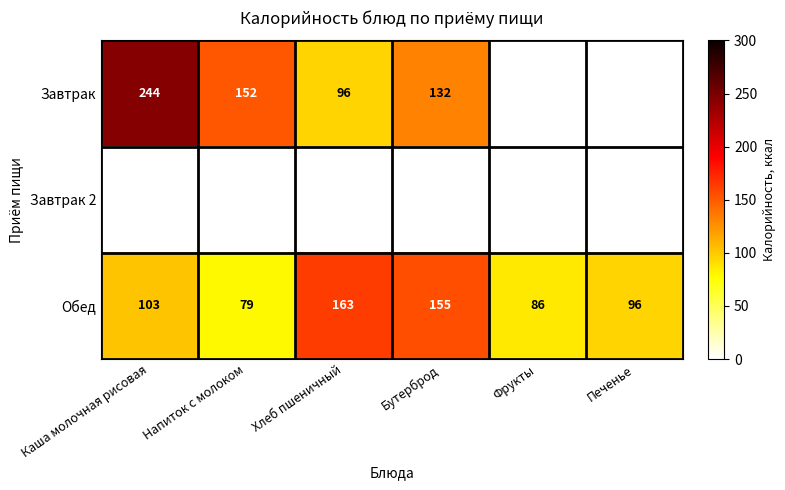

What is the maximum value for Обед?

163